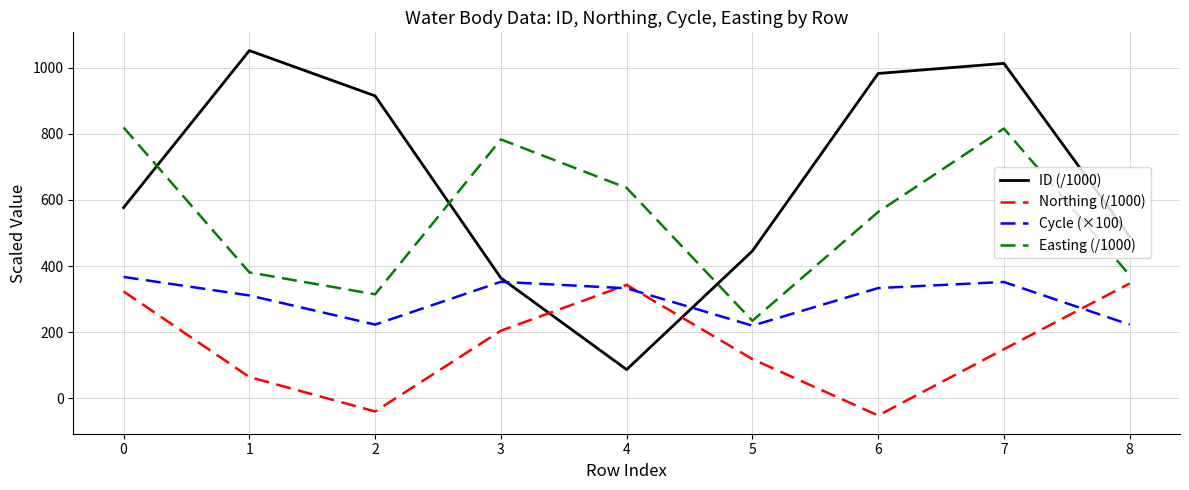

What is the smallest value displayed?

-51.4